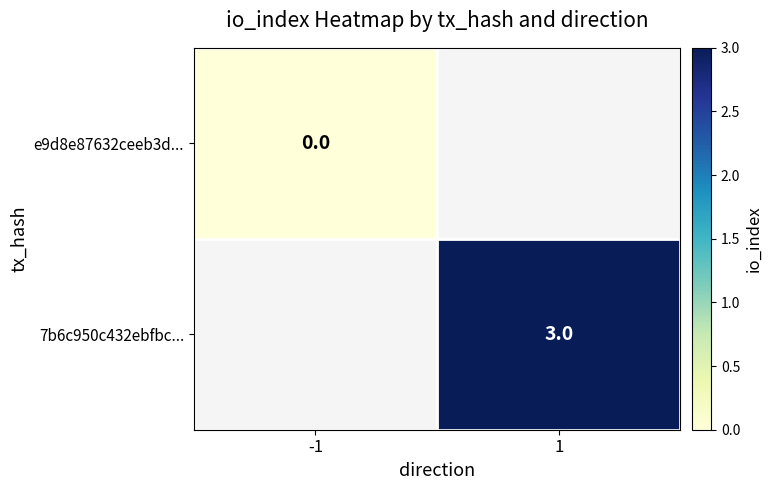

True or false: 7b6c950c432ebfbc... has a value of 1 at 1.

False